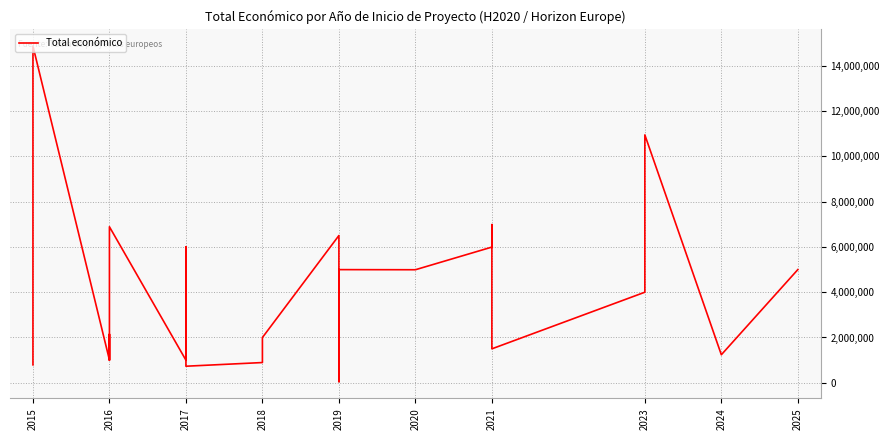

The chart shows a value of 791359 at 2015. True or false?

True